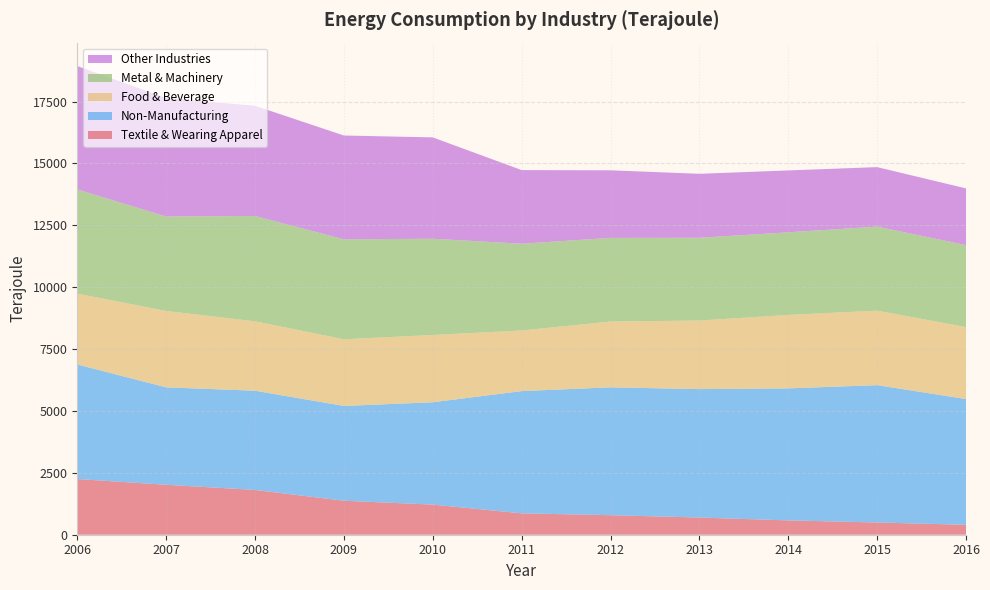

Reading right to left, what are all the values shown in this chart?

Textile & Wearing Apparel: 402	494	579	695	789	864	1217	1373	1809	2019	2249
Non-Manufacturing: 5080	5549	5334	5188	5166	4938	4135	3829	4009	3935	4629
Food & Beverage: 2906	3010	2967	2770	2659	2450	2718	2695	2804	3086	2863
Metal & Machinery: 3312	3395	3337	3344	3377	3504	3888	4036	4255	3815	4209
Other Industries: 2292	2404	2501	2585	2732	2976	4095	4196	4454	4788	4985